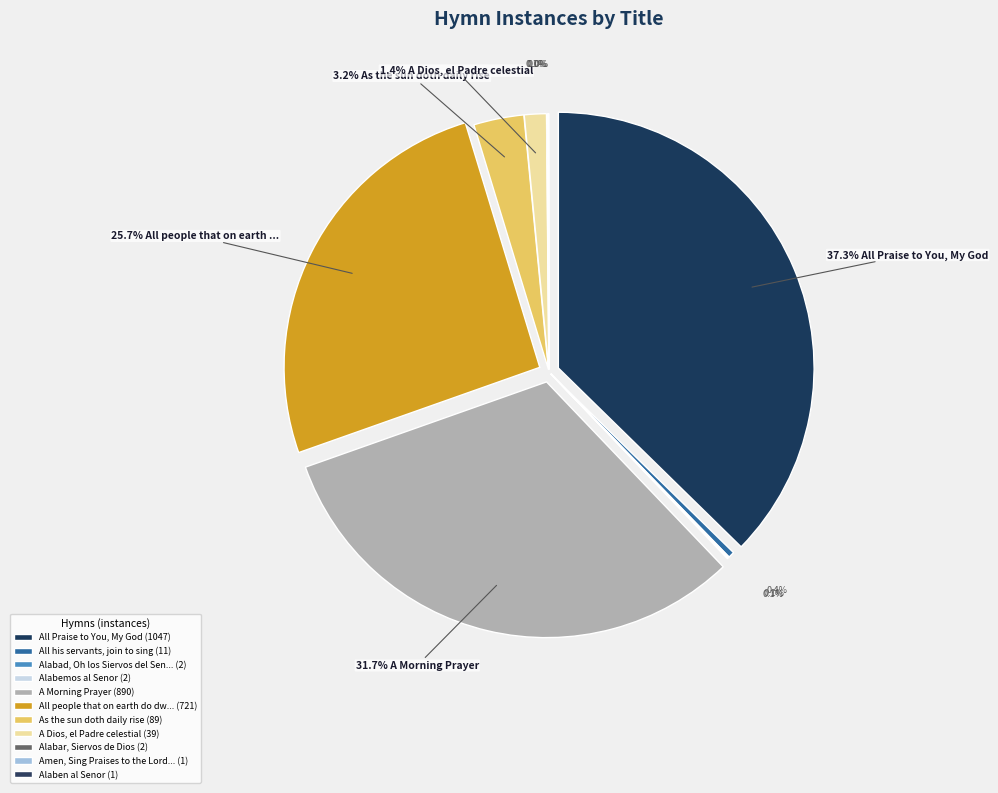

Rank the categories by value from lowest to highest.

Amen, Sing Praises to the Lord!, Alaben al Senor, Alabad, Oh los Siervos del Senor, Alabemos al Senor, Alabar, Siervos de Dios, All his servants, join to sing, A Dios, el Padre celestial, As the sun doth daily rise, All people that on earth do dwell, A Morning Prayer, All Praise to You, My God